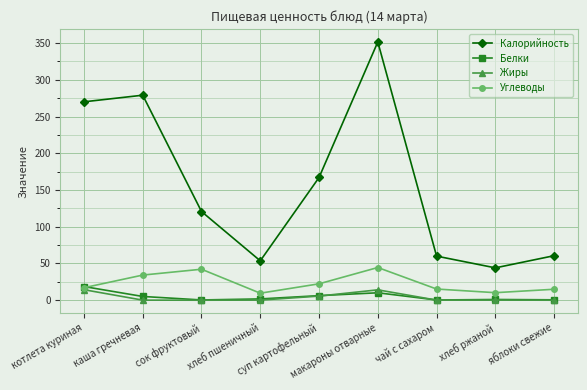

Which series has the largest total across all categories?

Калорийность